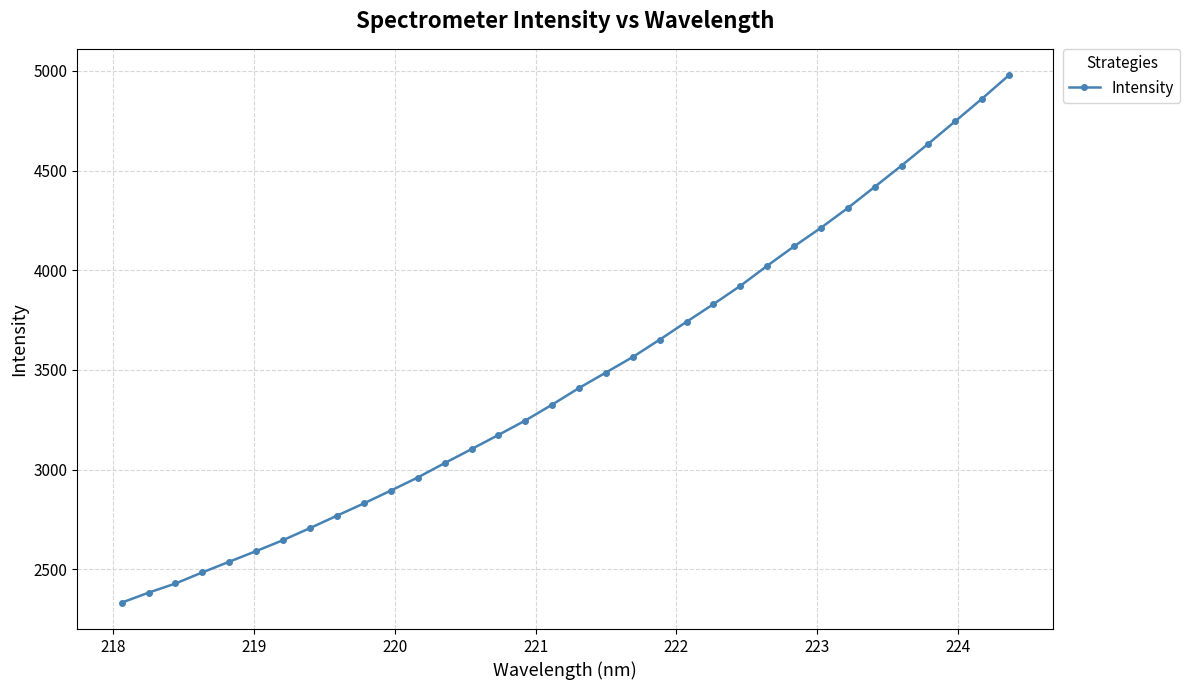

What is the value of the 18th point from the left?

3409.6